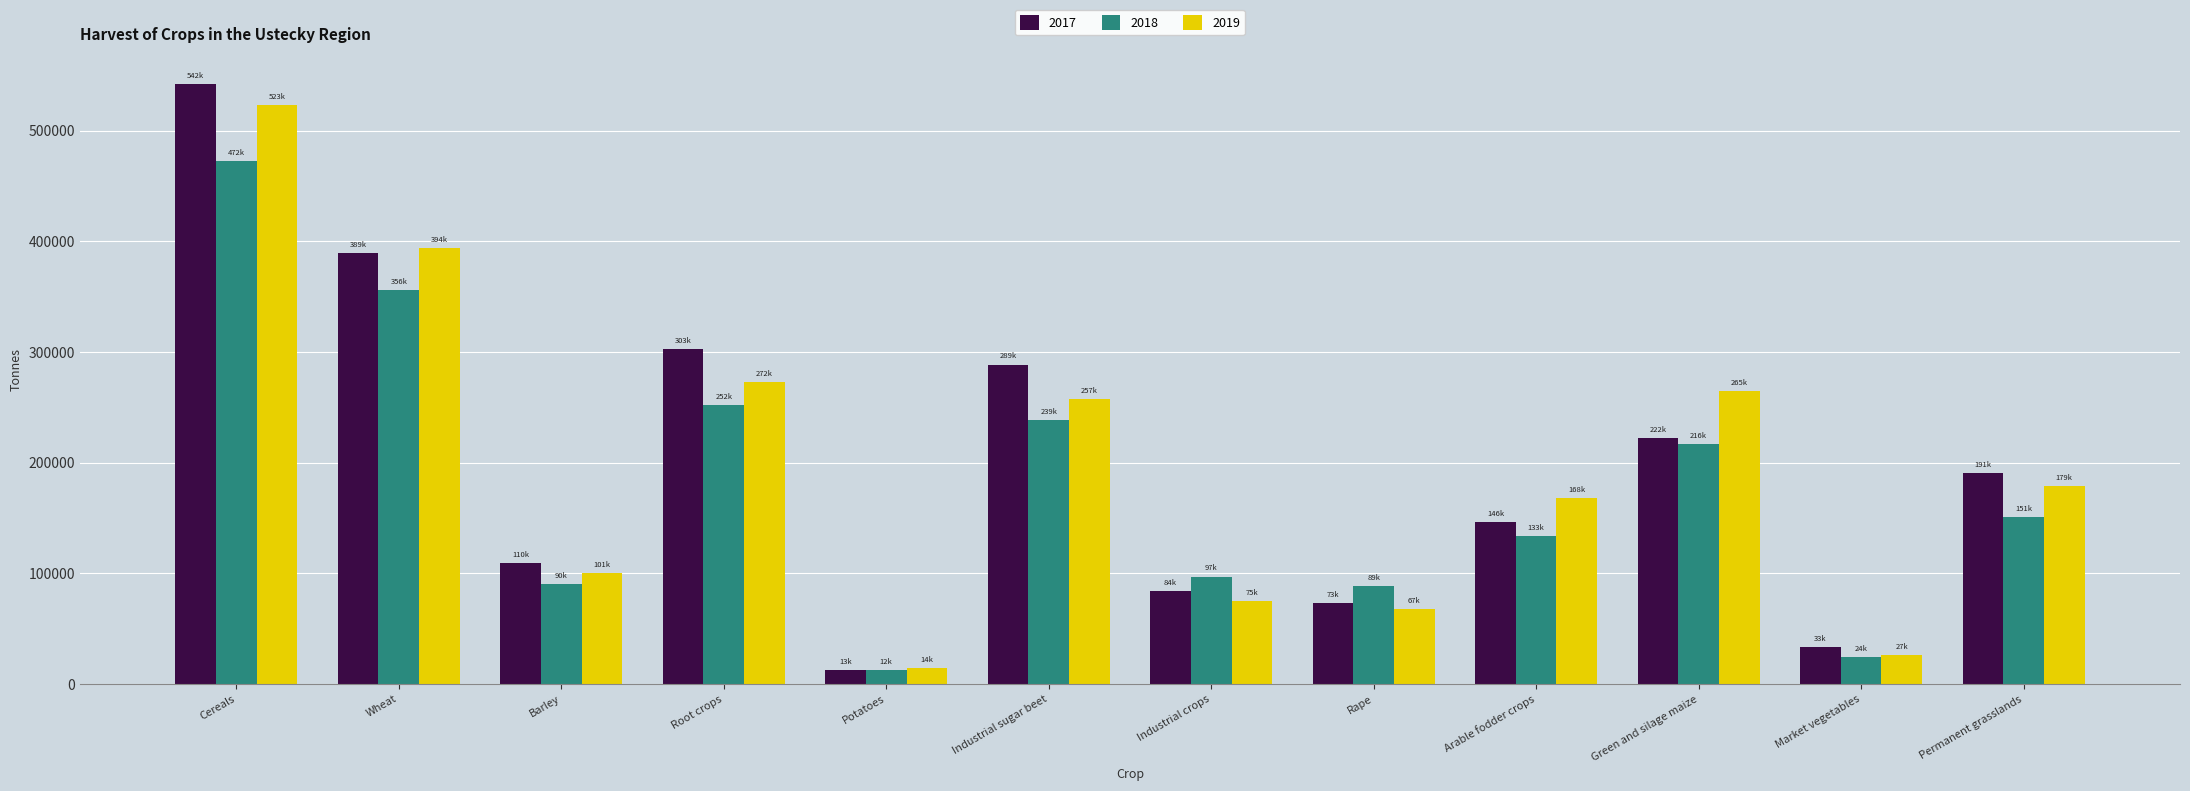

What is the difference between the highest and lowest values at Green and silage maize?

48532.1